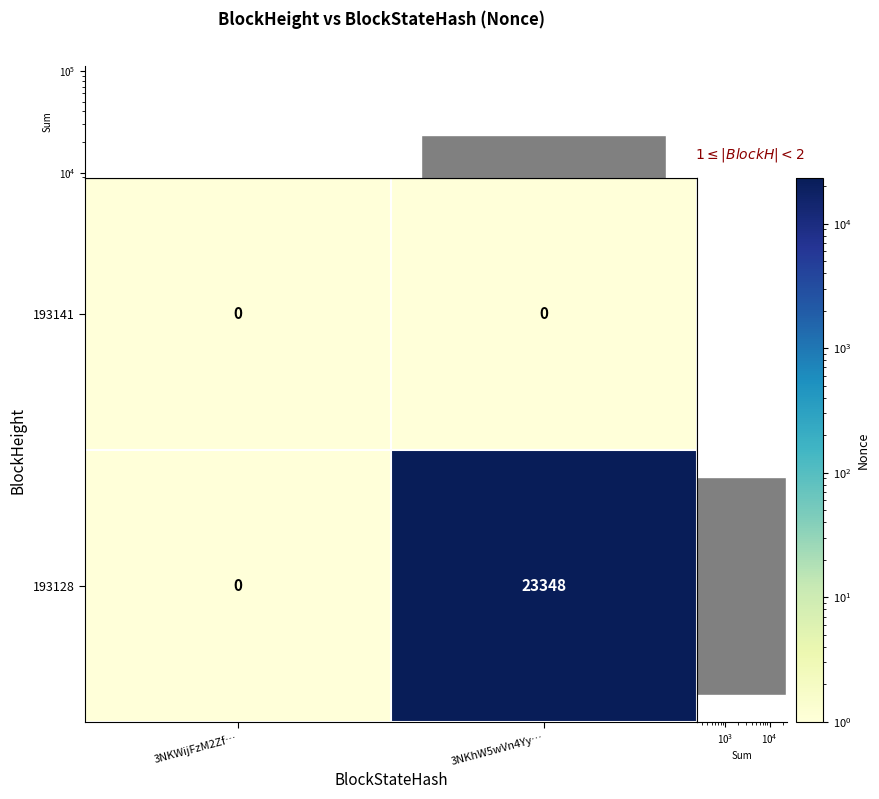

At which label is 193128 closest to 11674?

3NKWijFzM2Zf…